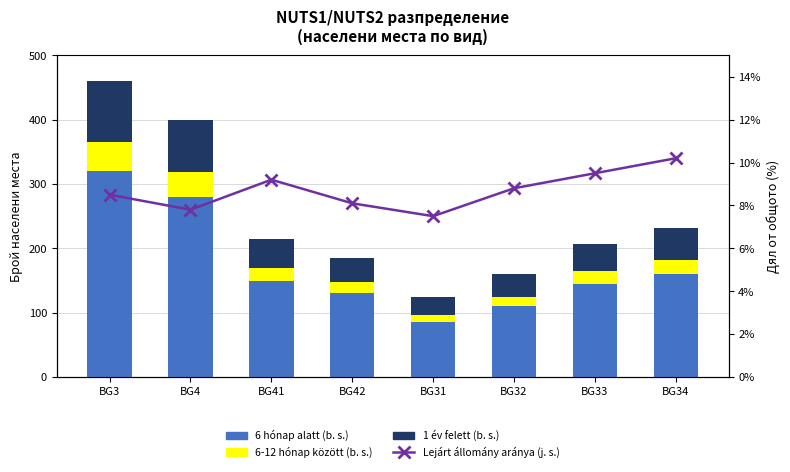

What is the difference between the maximum and minimum values in the 6-12 hónap között (b. s.) series?

33.0